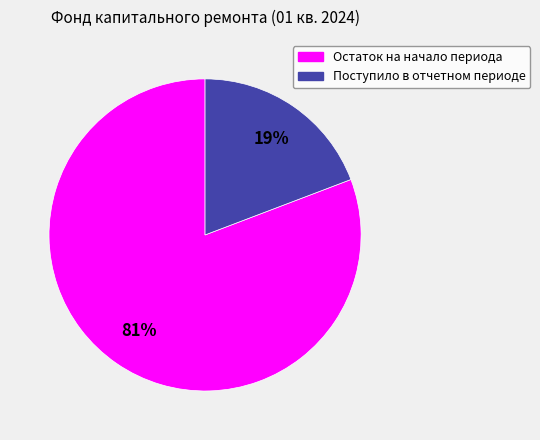

Which slice represents more than half of the pie?

Остаток на начало периода